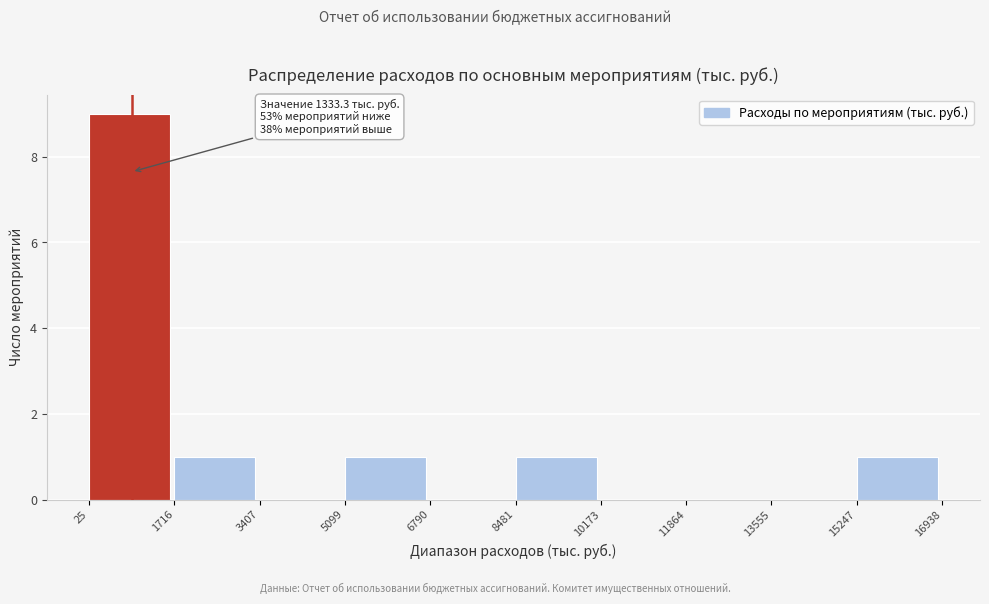

Which range on the x-axis has the tallest bar?

25 to 1716